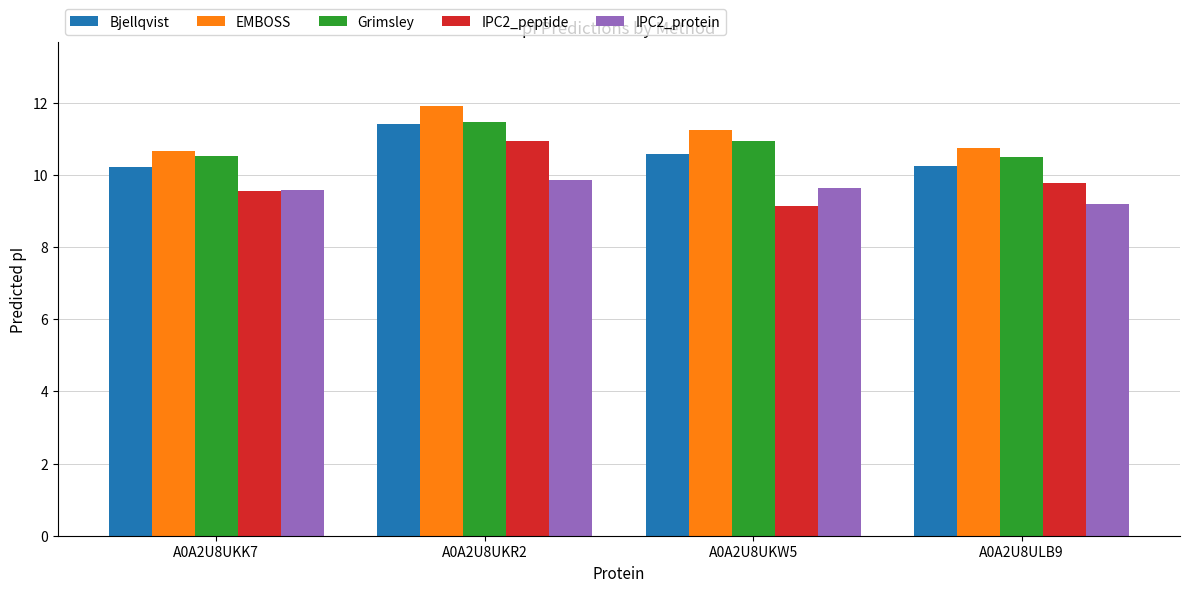

Between A0A2U8UKK7 and A0A2U8UKR2, which series saw the biggest shift?

IPC2_peptide